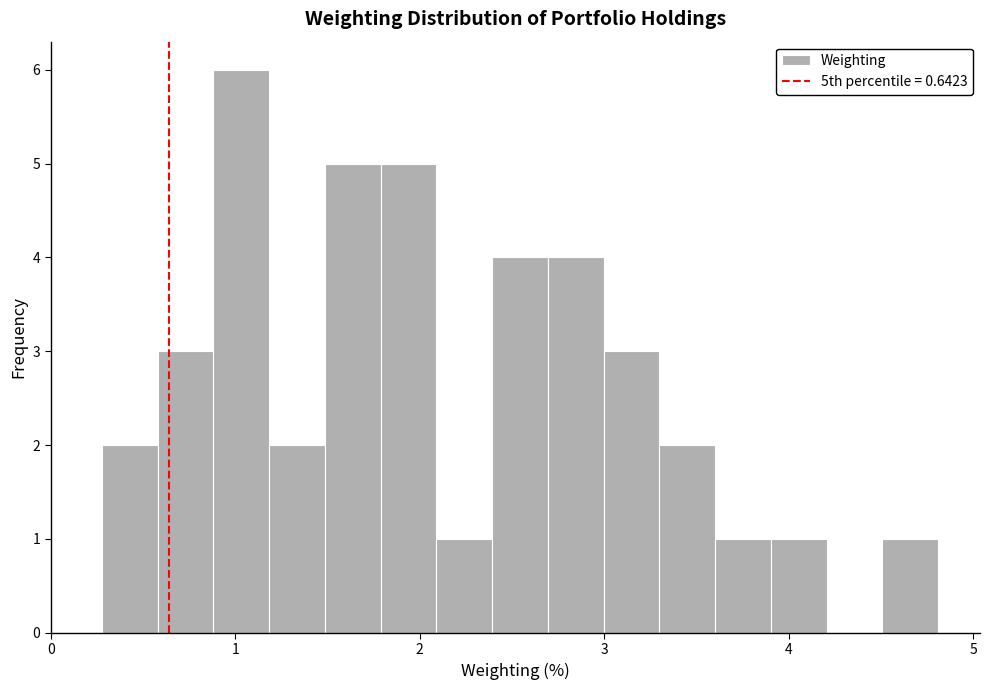

Read against the x-axis, roughly where is the centre of the tallest bar?

1.0